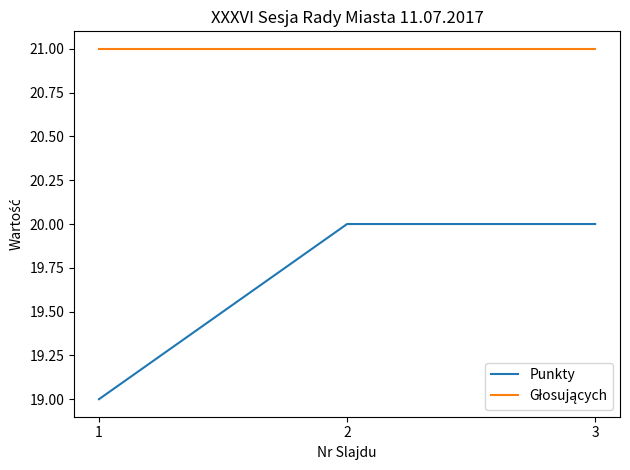

The value of Punkty at 1 is 19. True or false?

True